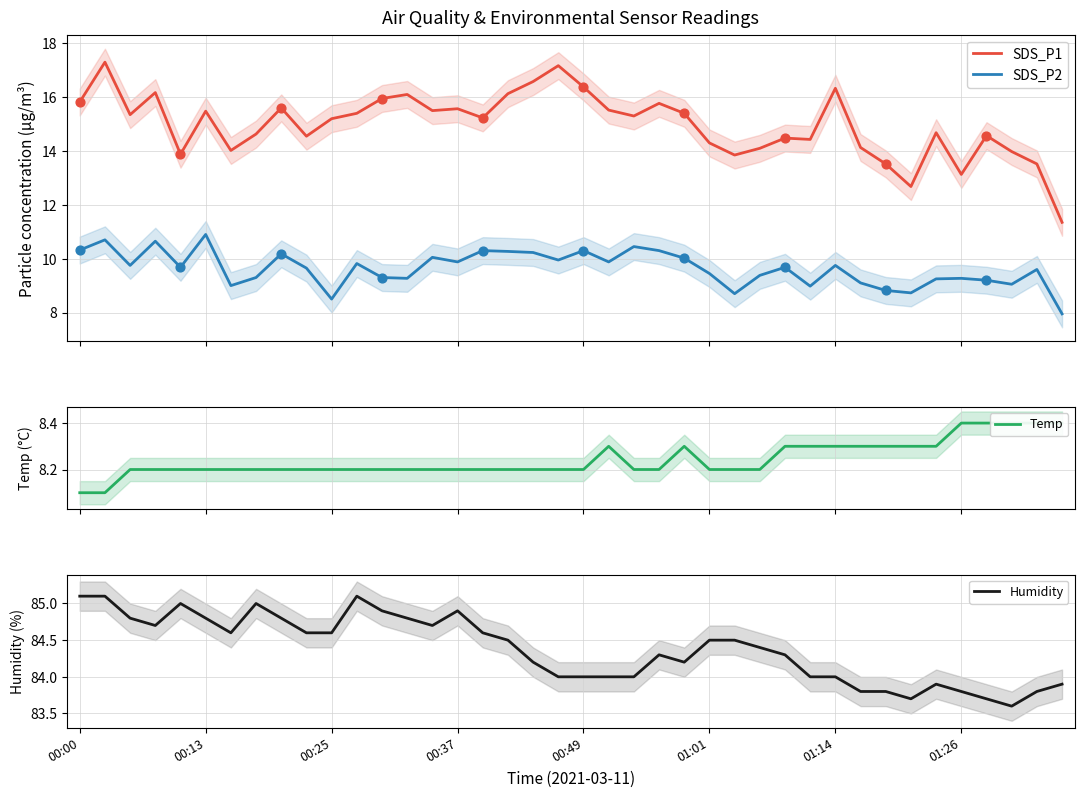

Is the value of Humidity at 24 greater than the value of Temp at 8?

Yes